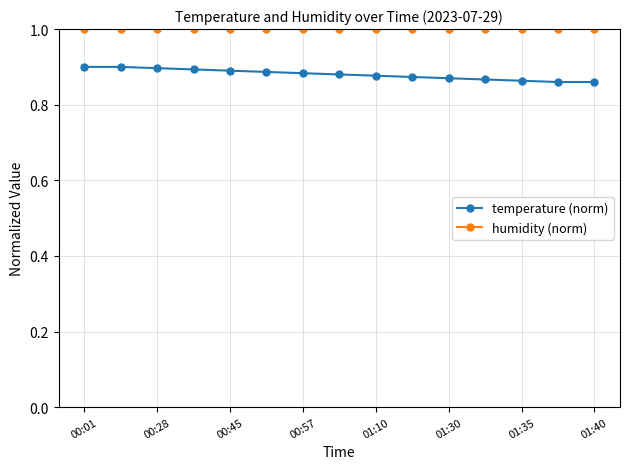

What is the greatest value displayed?

1.0